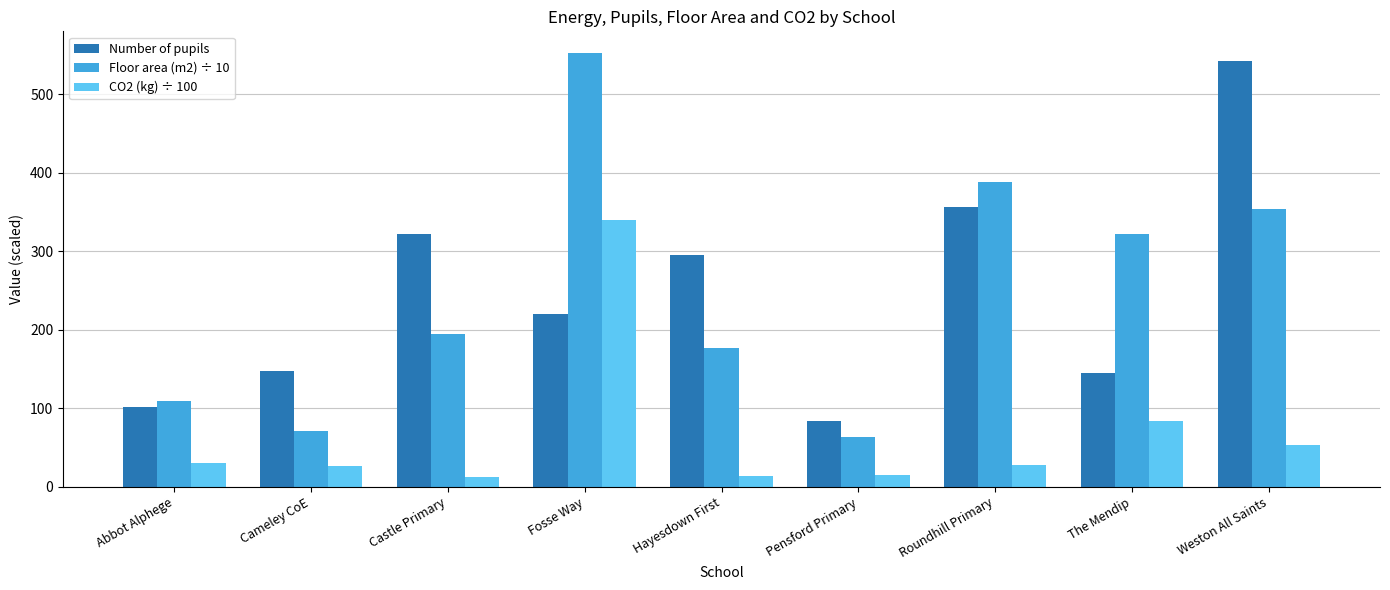

What position from the left is Hayesdown First?

5